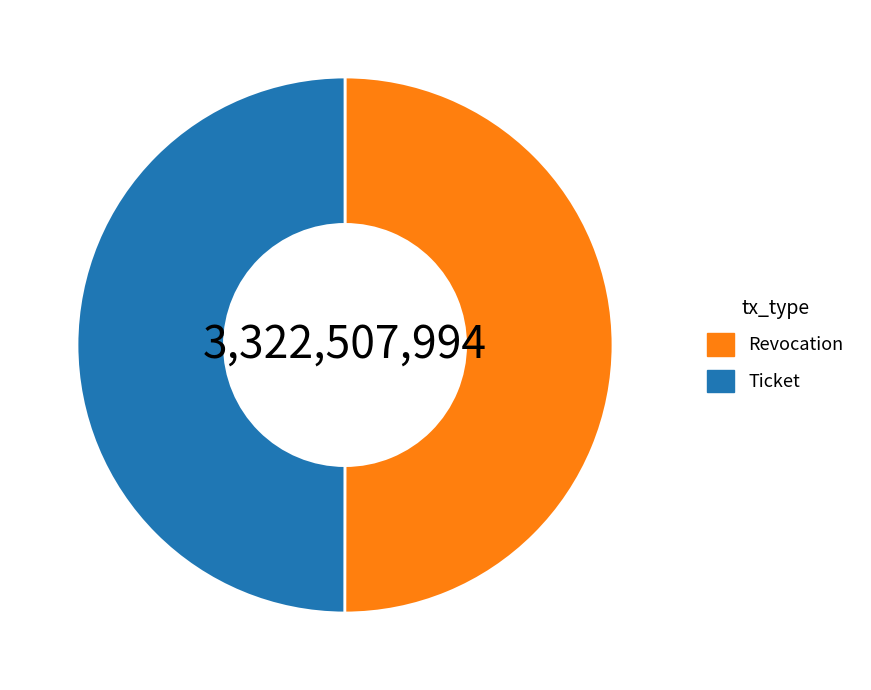

What is the ratio of the value at Ticket to the value at Revocation?

1.0